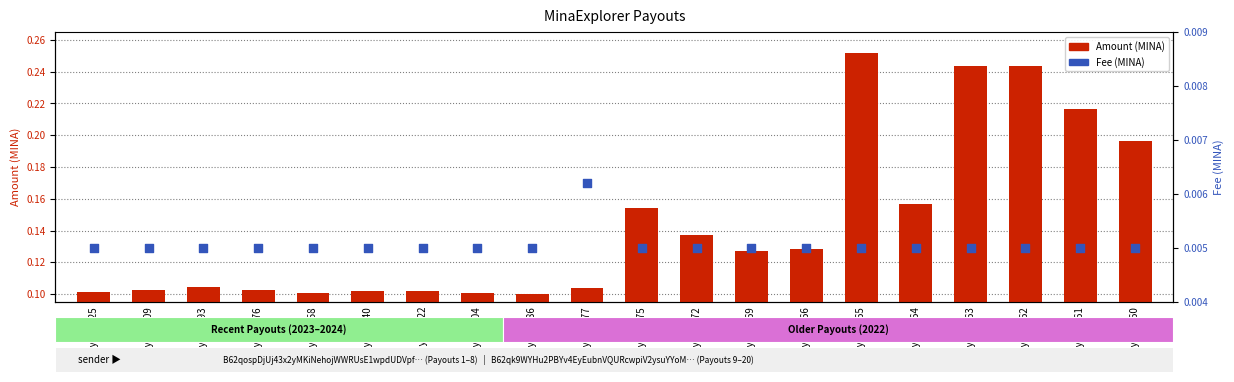

Which series reaches the minimum Y coordinate?

Fee